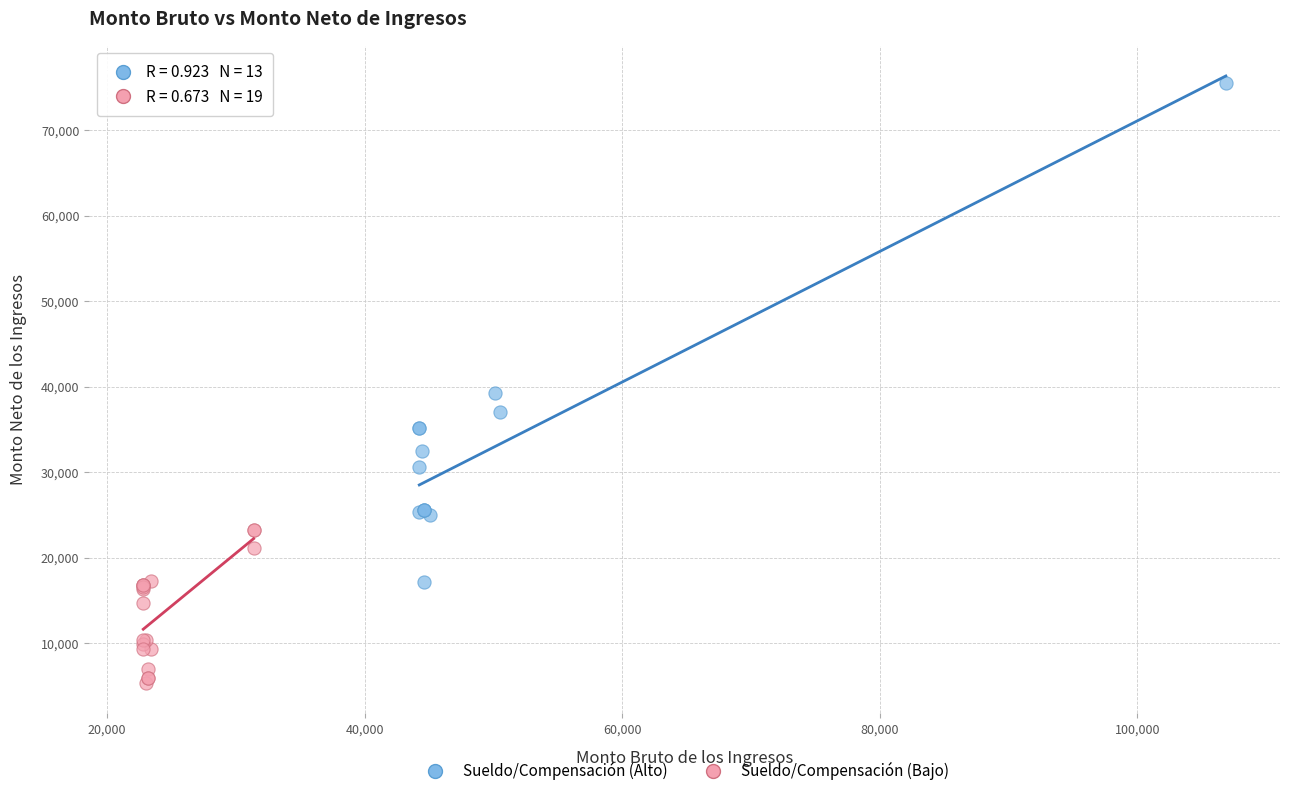

Which series has the largest Y range (max minus min)?

Sueldo/Compensación (Alto)